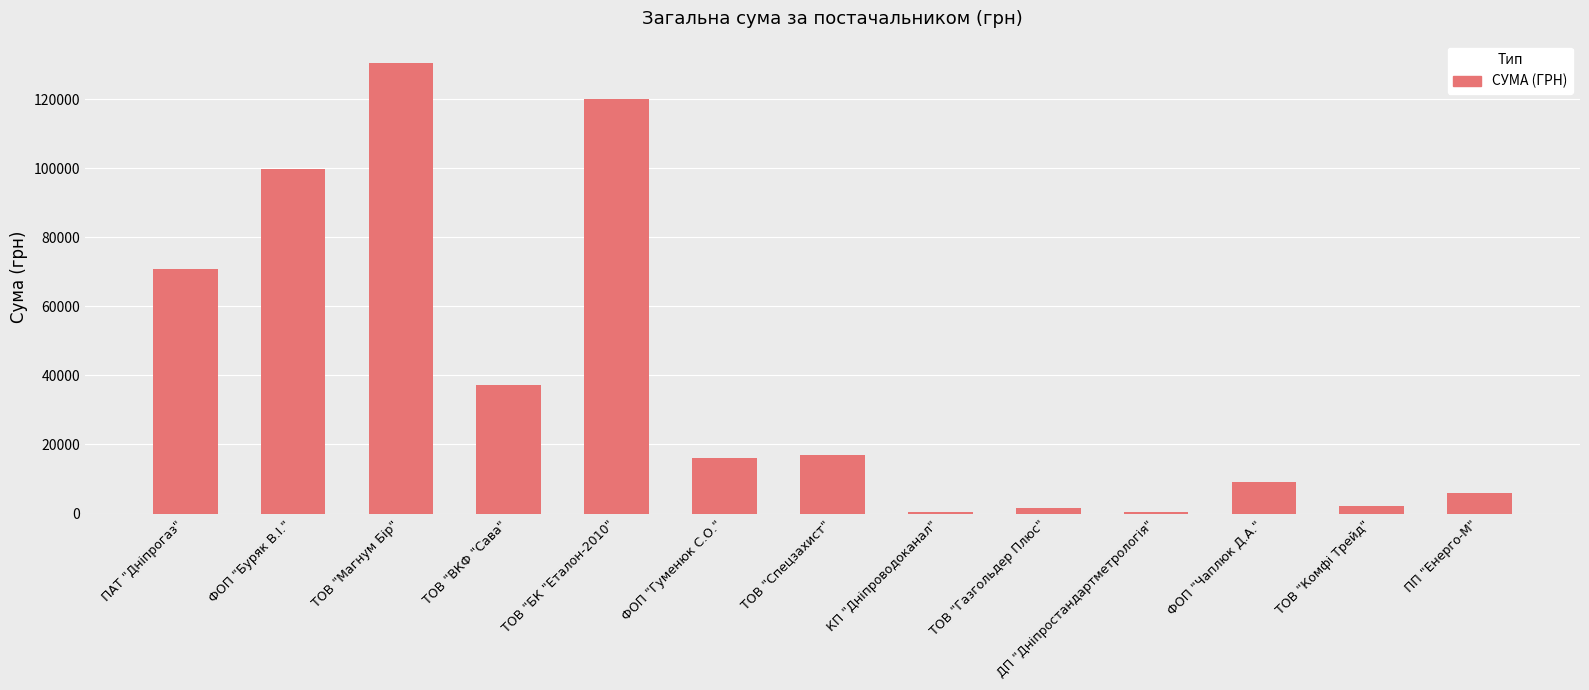

What is the maximum value shown in the chart?

130371.0